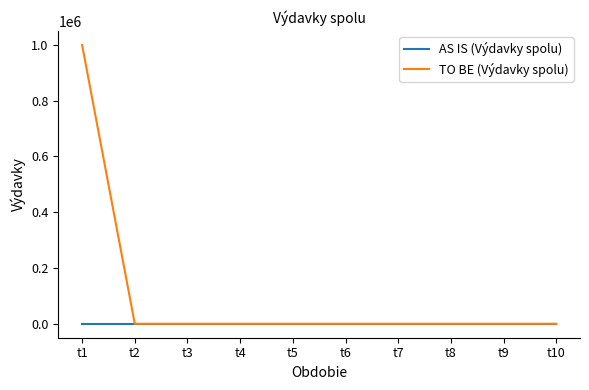

Reading left to right, transcribe all the data shown in this chart.

AS IS (Výdavky spolu): 0.0	0.0	0.0	0.0	0.0	0.0	0.0	0.0	0.0	0.0
TO BE (Výdavky spolu): 999763.3	0.0	0.0	0.0	0.0	0.0	0.0	0.0	0.0	0.0